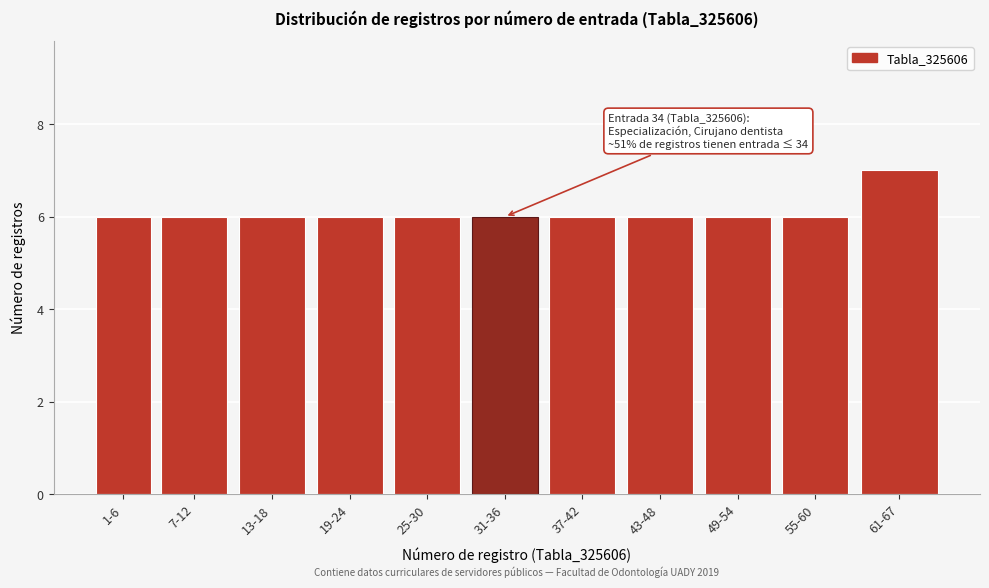

Reading left to right, what are all the values shown in this chart?

1-6=6	7-12=6	13-18=6	19-24=6	25-30=6	31-36=6	37-42=6	43-48=6	49-54=6	55-60=6	61-67=7